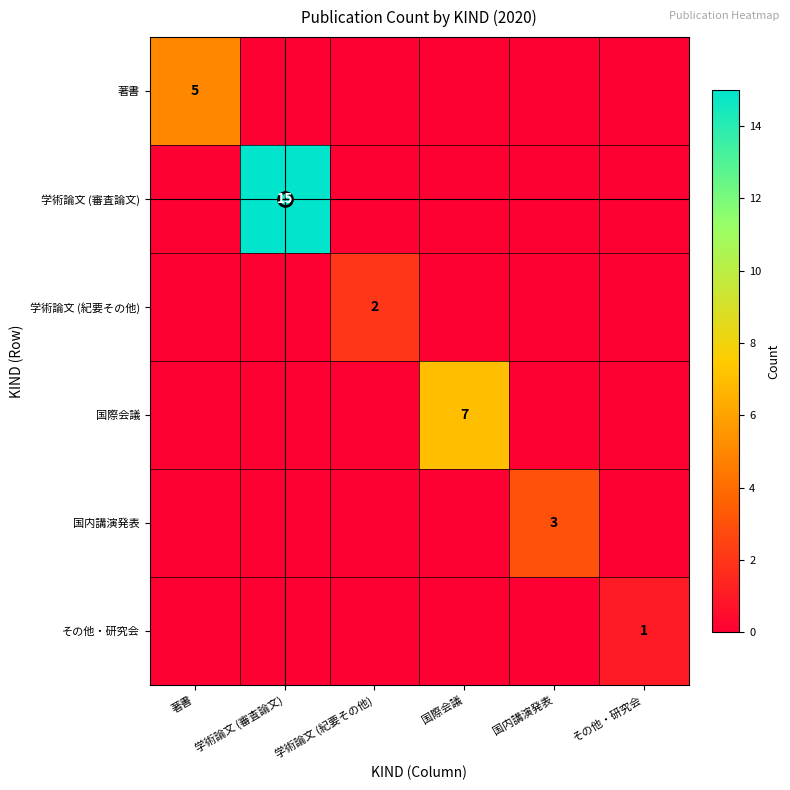

The 国内講演発表 series shows 3 at 国内講演発表. True or false?

True